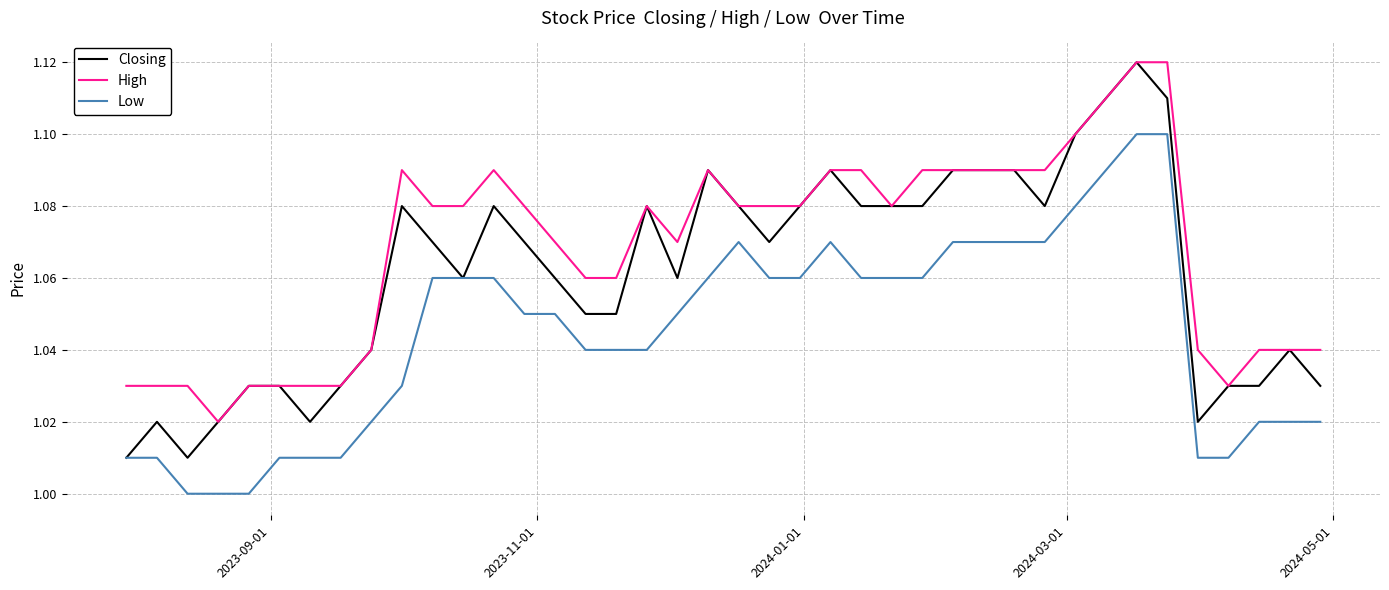

Which series has the largest total across all categories?

High